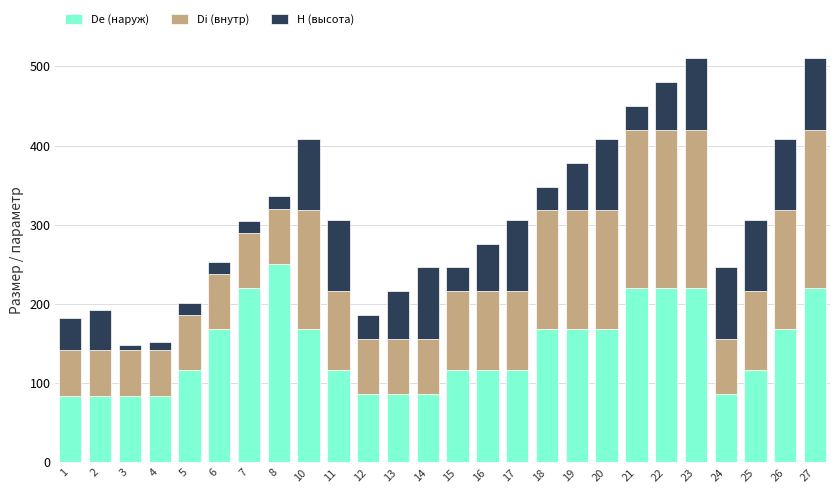

What is the average value of the De (наруж) series?

144